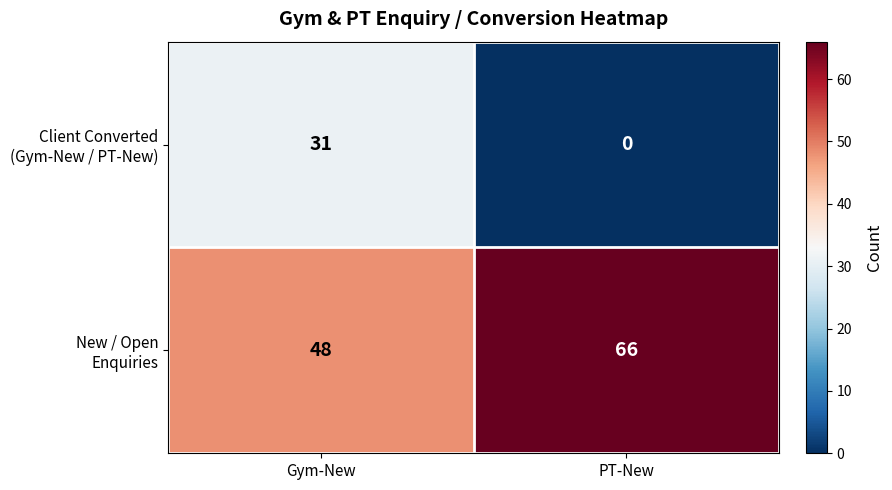

What is the total value across all series at PT-New?

66